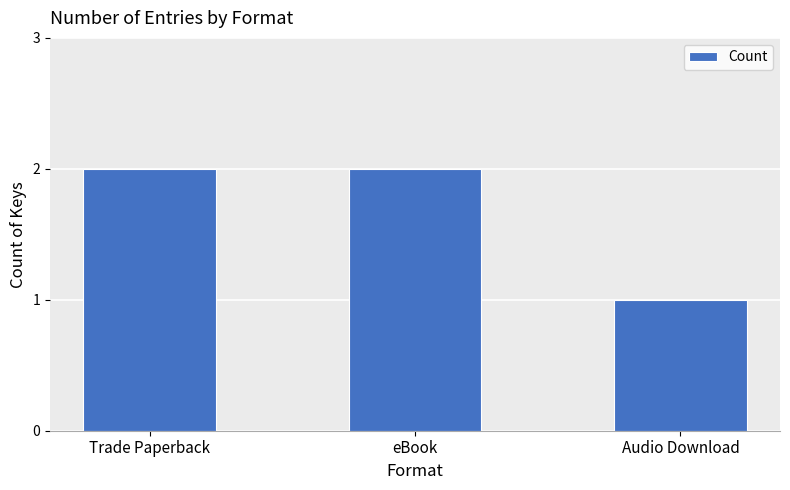

What is the difference between the maximum and minimum values?

1